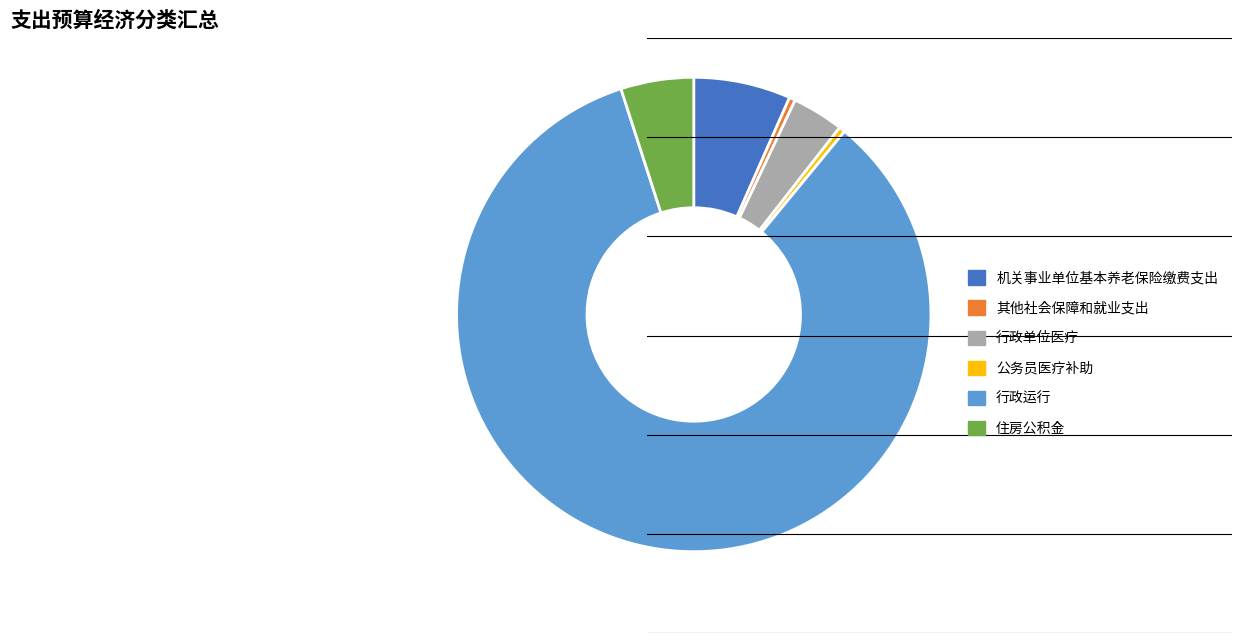

How many slices are in this pie chart?

6